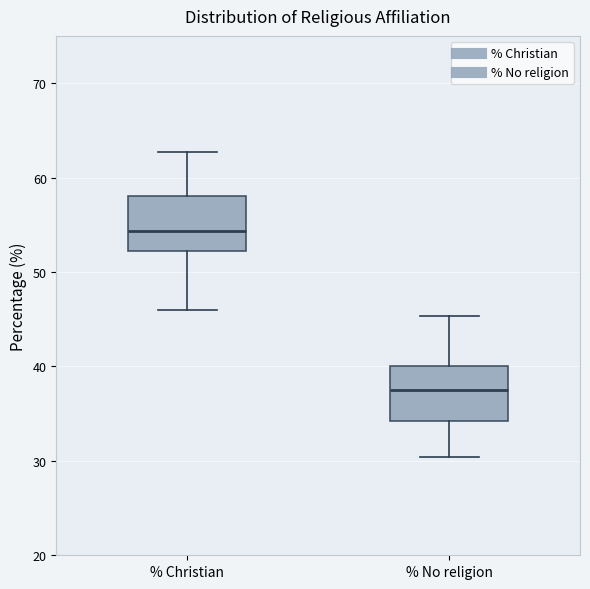

Reading left to right, read every box against the y-axis: the position of its median line, the range the box covers, and the ends of its whiskers. The values are not printed on the chart, so give them approximately, as read against the axis.

% Christian: median 54, box 52 to 58, whiskers 46 to 63
% No religion: median 38, box 34 to 40, whiskers 30 to 45